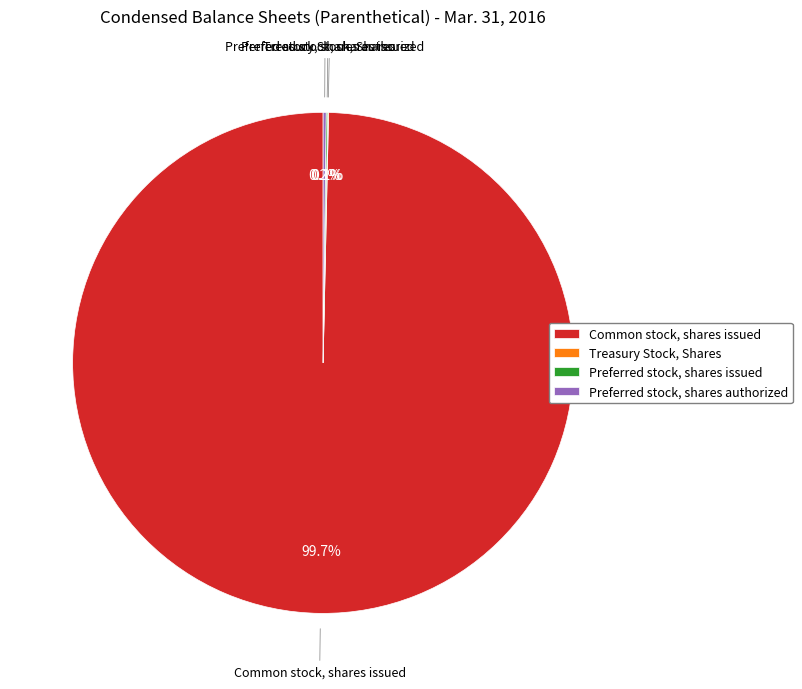

True or false: Common stock, shares issued accounts for 100% of the total.

True